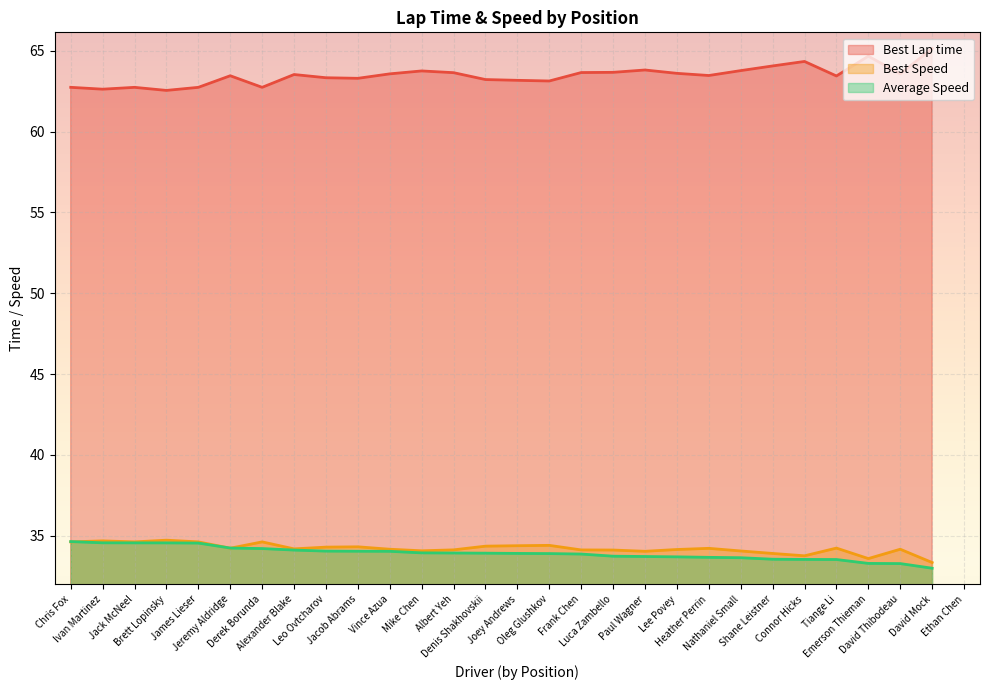

How many lines are shown in the chart?

3